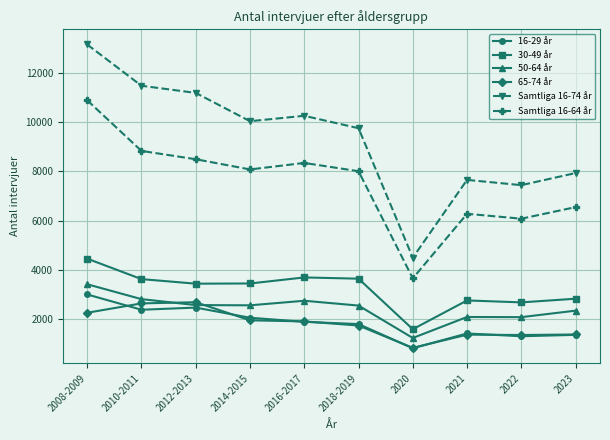

True or false: Samtliga 16-64 år and 16-29 år cross at least once.

False